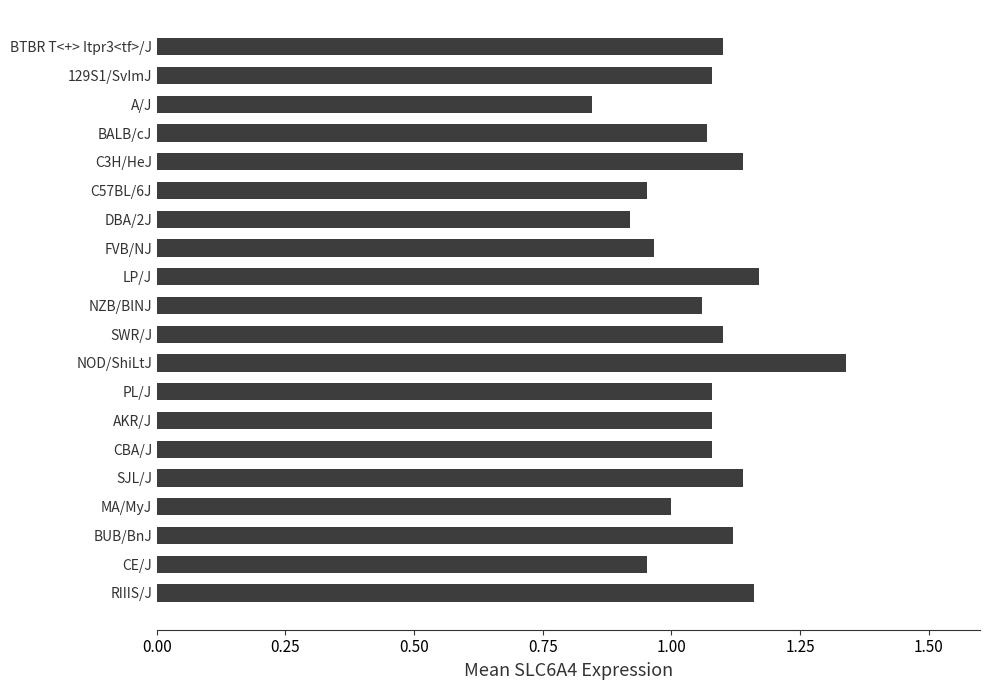

Which label corresponds to the smallest value in the chart?

A/J